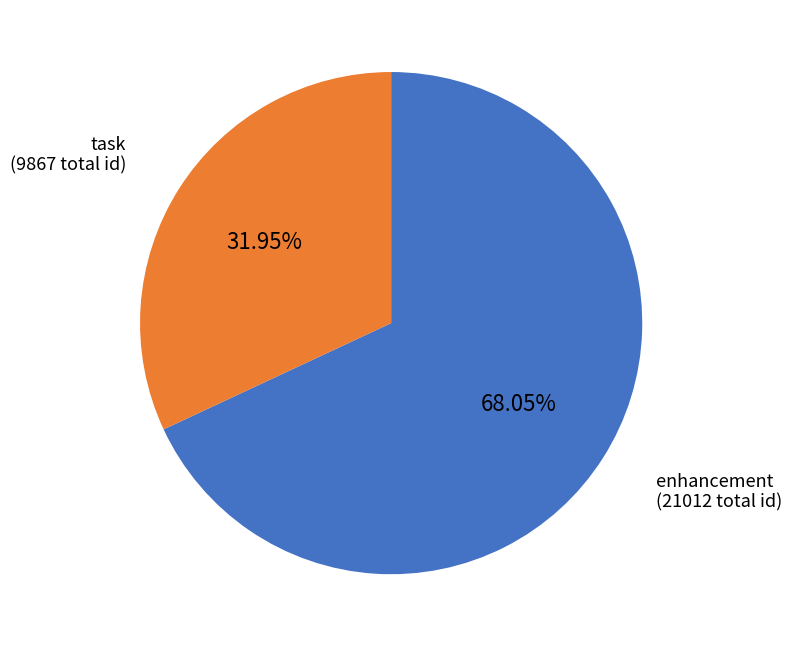

Is there any slice that represents more than half of the pie?

Yes